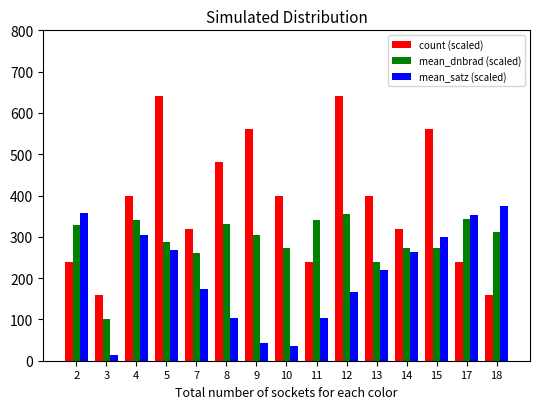

What is the approximate value of mean_satz (scaled) at 11?

102.3